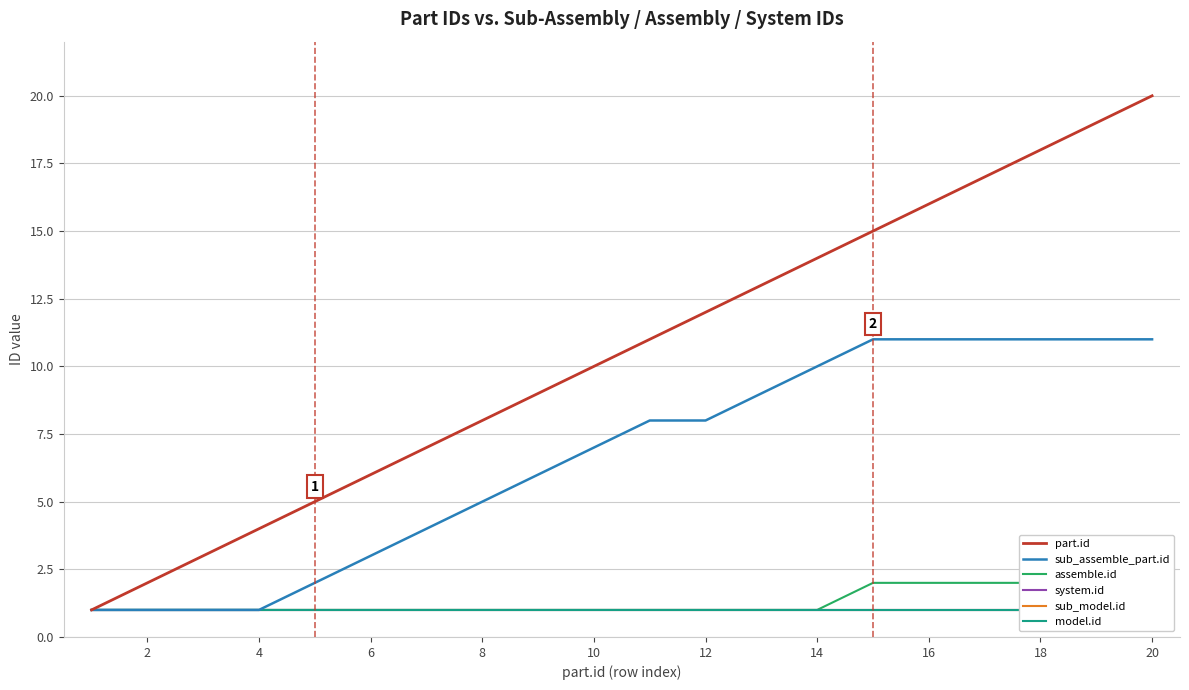

What is the value of the sub_assemble_part.id point at the 7th from the left?

4